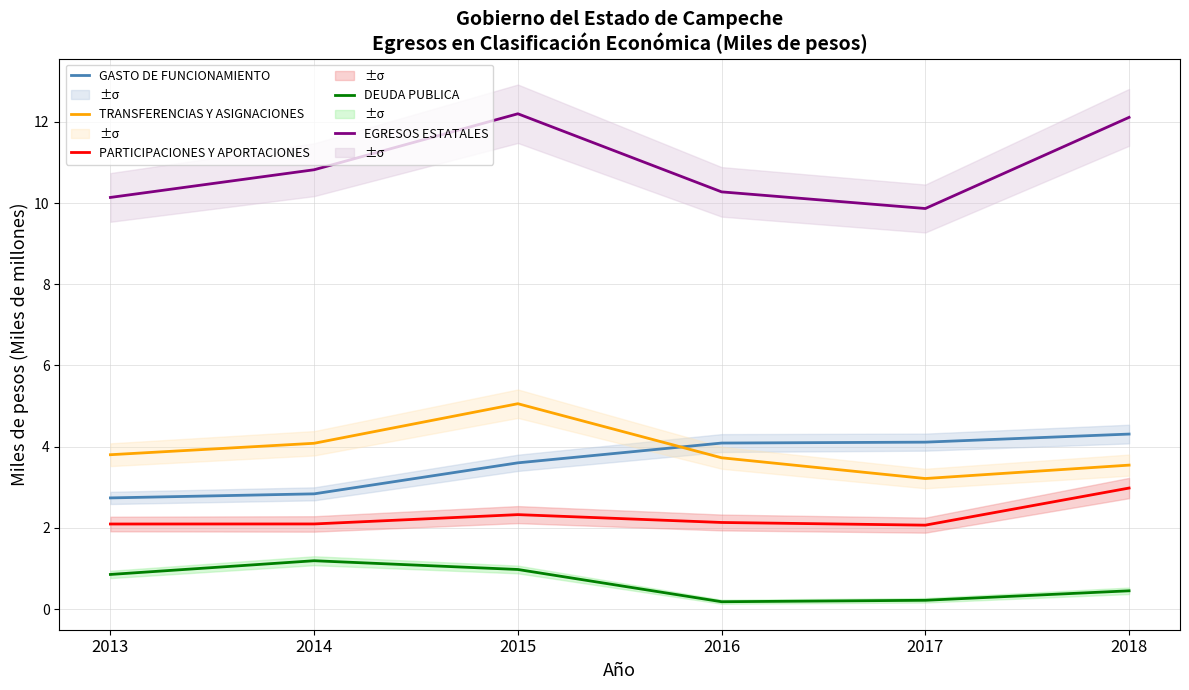

List the series in order of their peak value, highest first.

EGRESOS ESTATALES, TRANSFERENCIAS Y ASIGNACIONES, GASTO DE FUNCIONAMIENTO, PARTICIPACIONES Y APORTACIONES, DEUDA PUBLICA